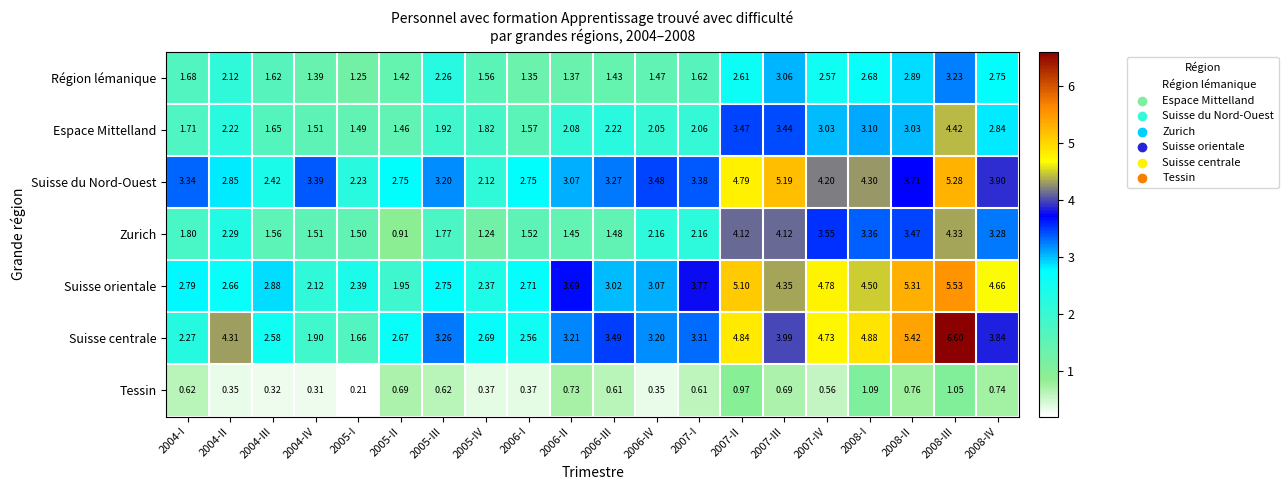

Rank the series by their maximum value, from highest to lowest.

Suisse centrale, Suisse orientale, Suisse du Nord-Ouest, Espace Mittelland, Zurich, Région lémanique, Tessin